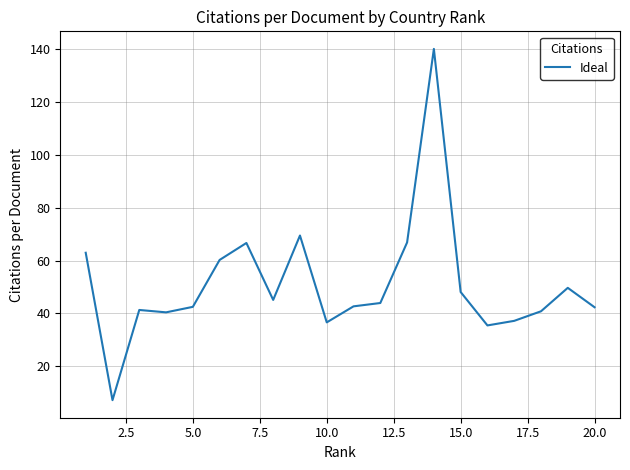

What is the smallest value displayed?

7.2